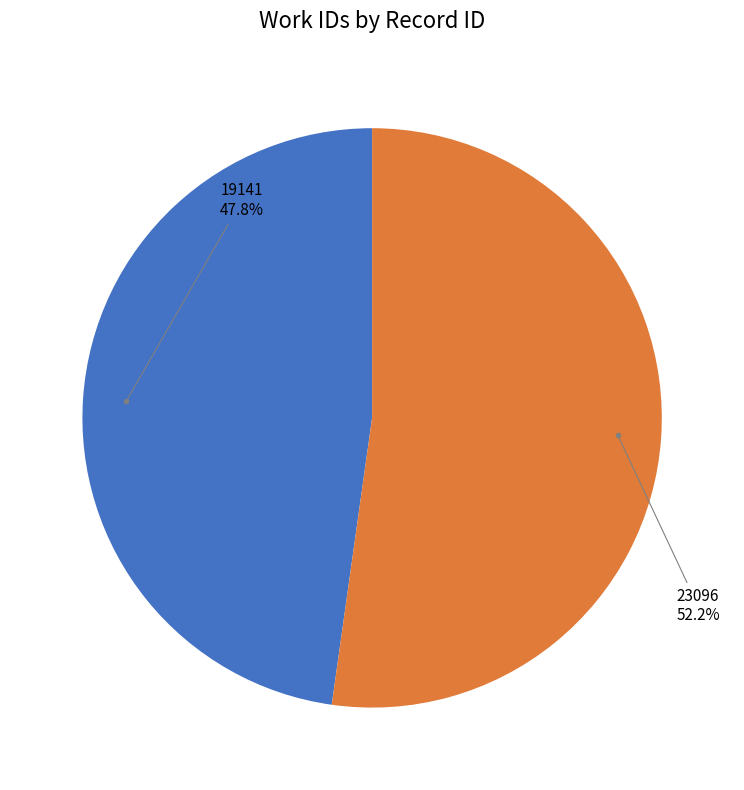

Which slice is the largest?

23096